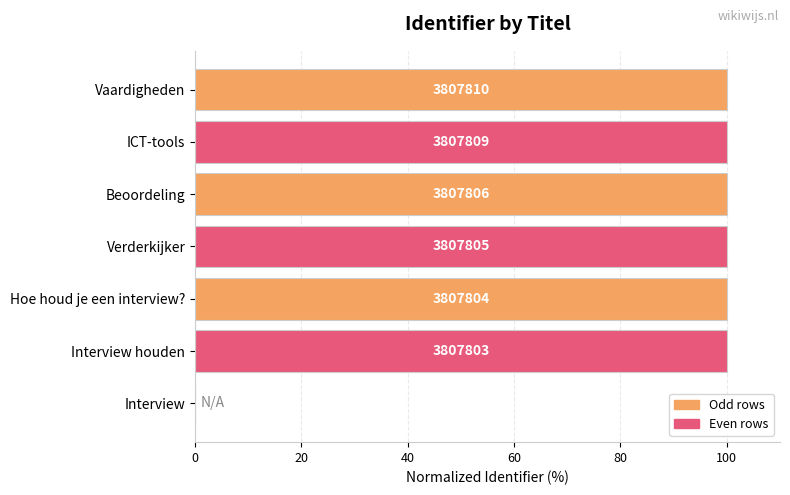

Are the bars grouped side by side (vs. stacked)?

No